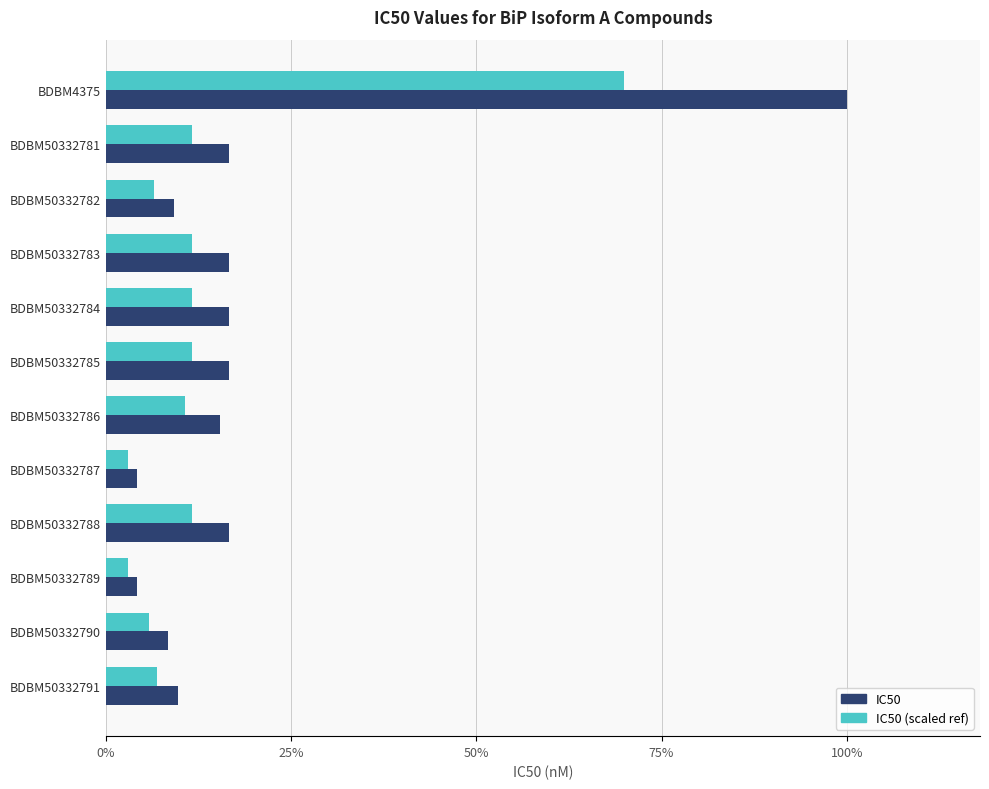

What are all the series names shown in the legend?

IC50, IC50 (scaled ref)